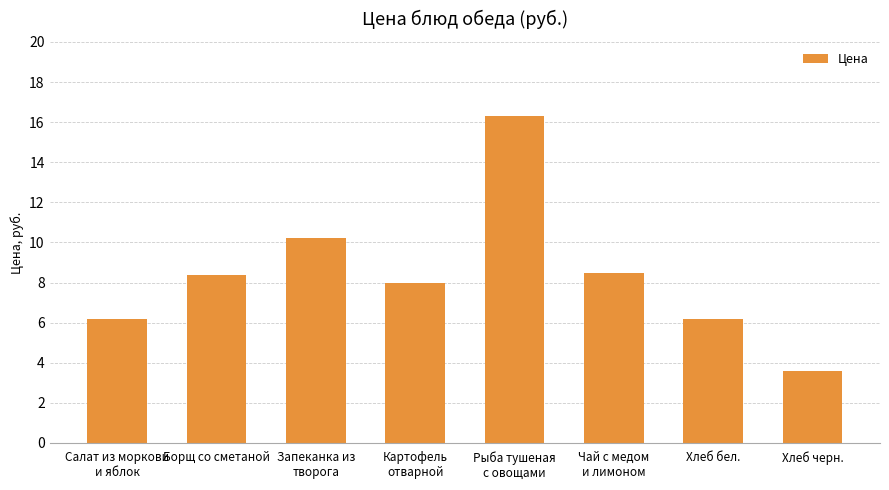

How many distinct data groups are displayed?

1